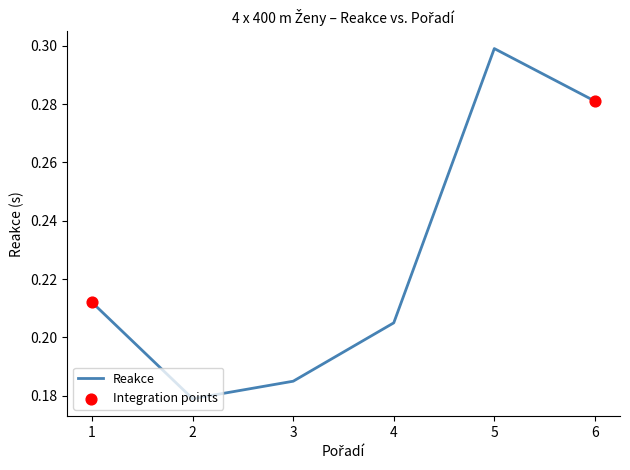

Between 5 and 4, which is larger?

5